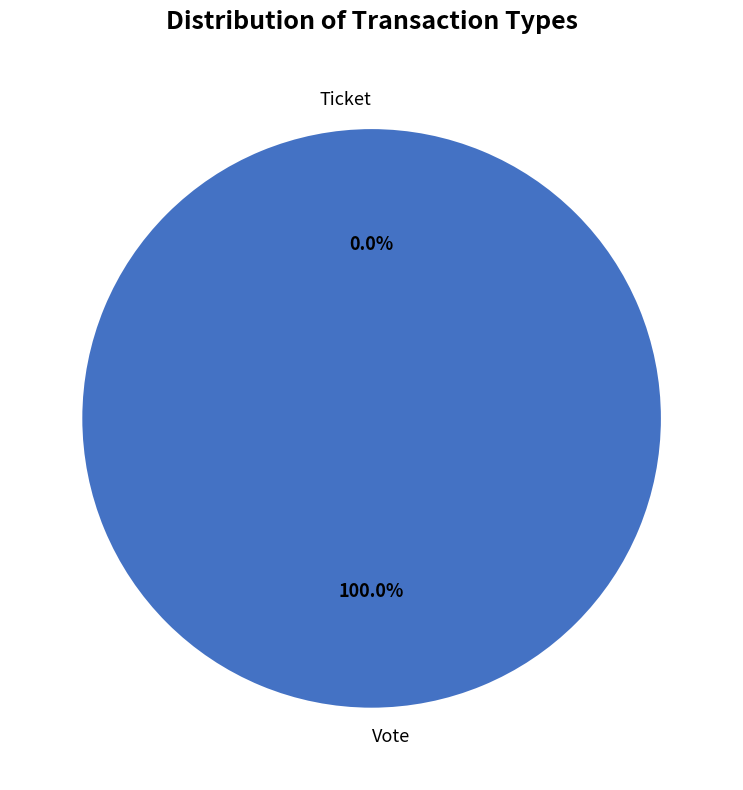

Rank the categories by value from lowest to highest.

Ticket, Vote